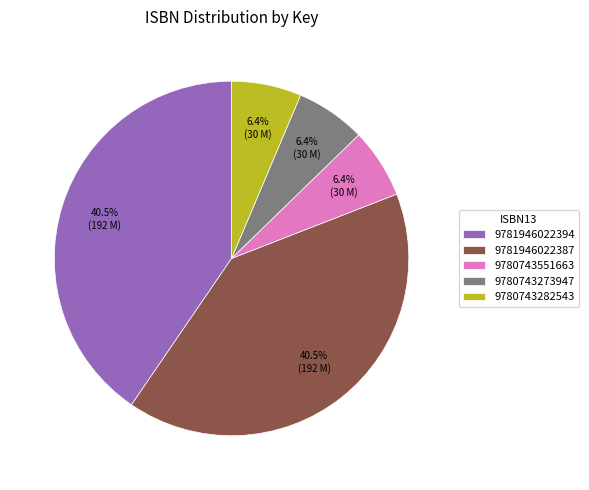

Does 9781946022394 account for over 50% of the chart?

No